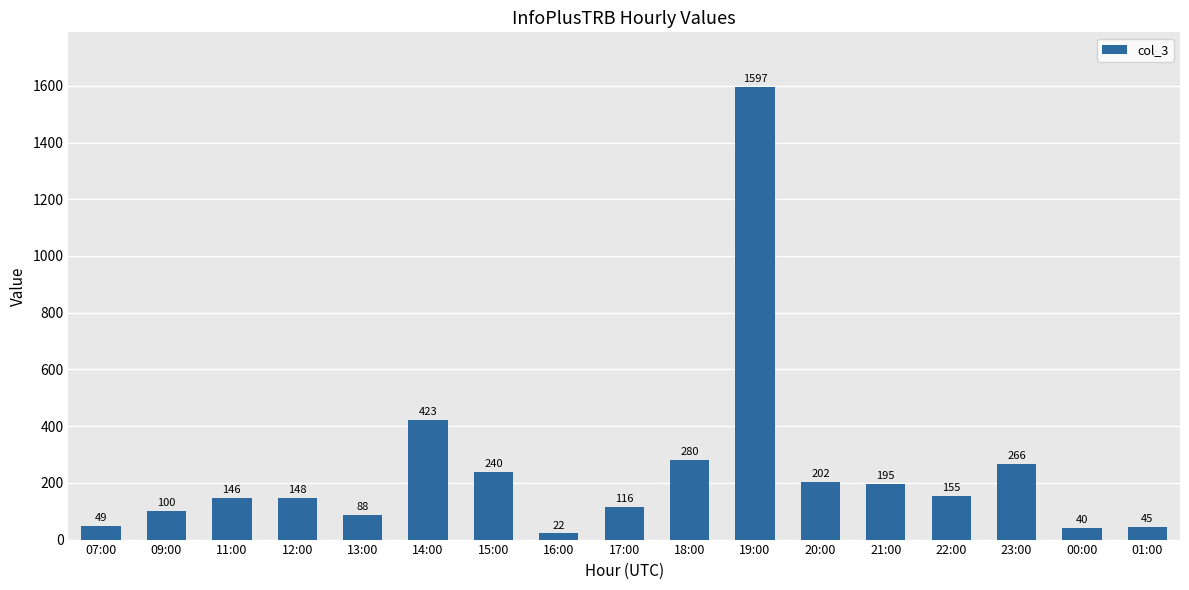

What is the difference between the values at 12:00 and 19:00?

1449